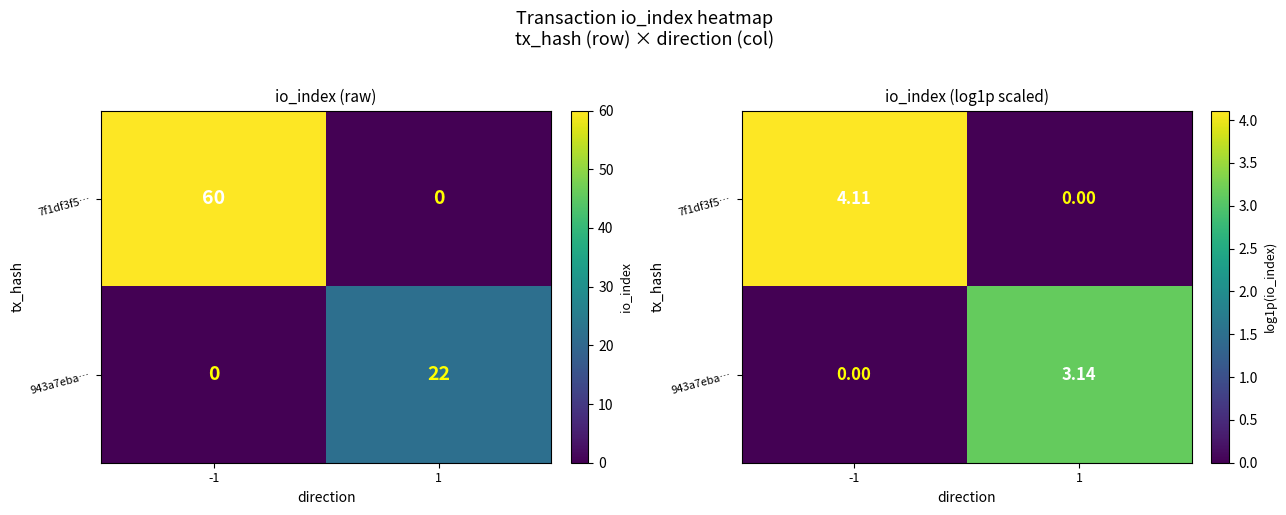

Which category has the lowest value across all series?

1